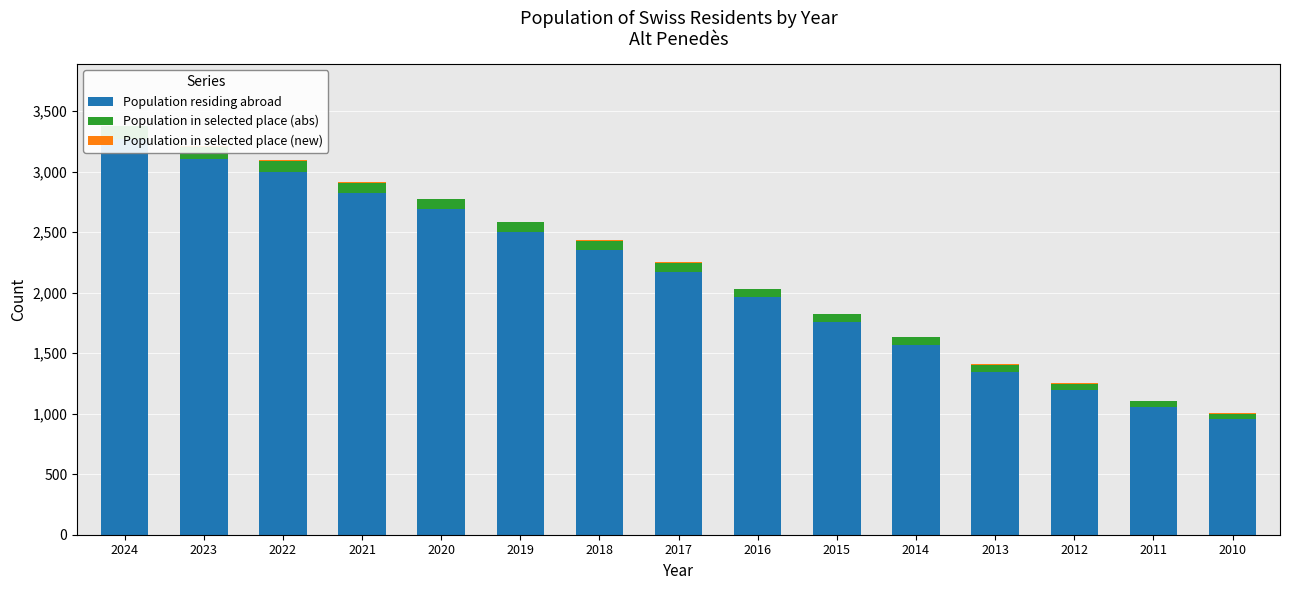

What is the total value across all series at 2021?

2911